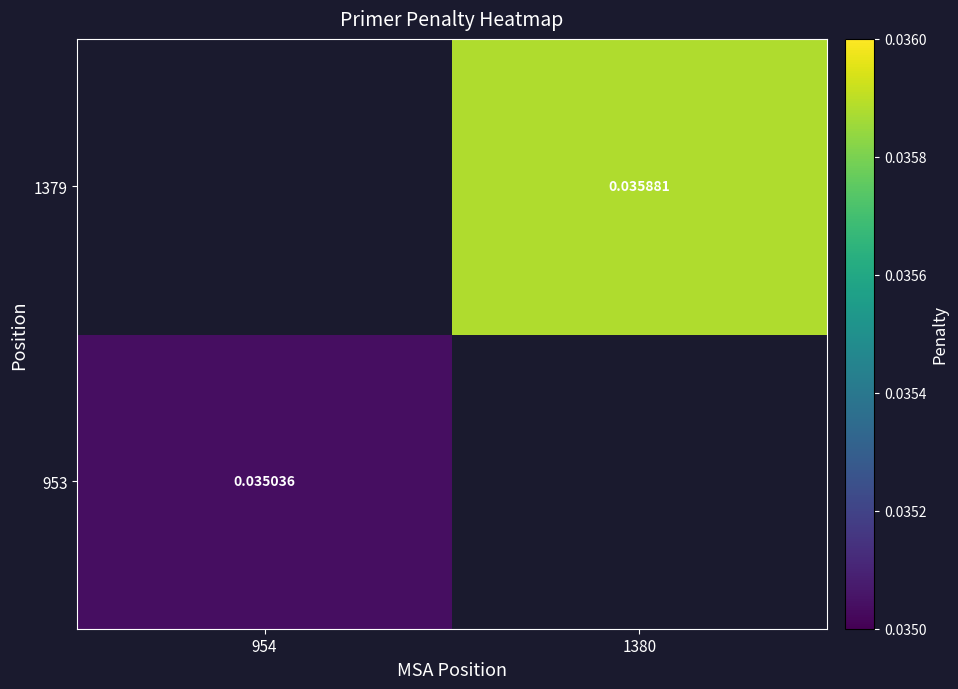

List the series in order of their peak value, highest first.

953, 1379